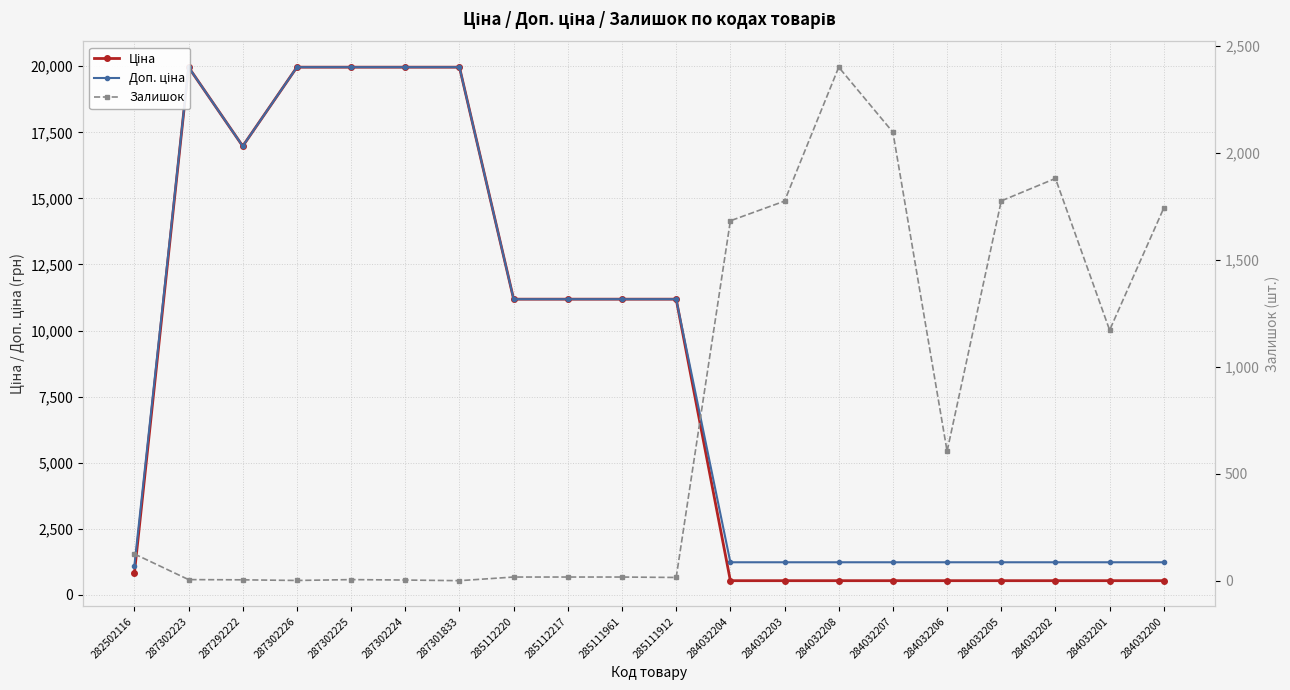

How many data points in Ціна are above 11188?

10